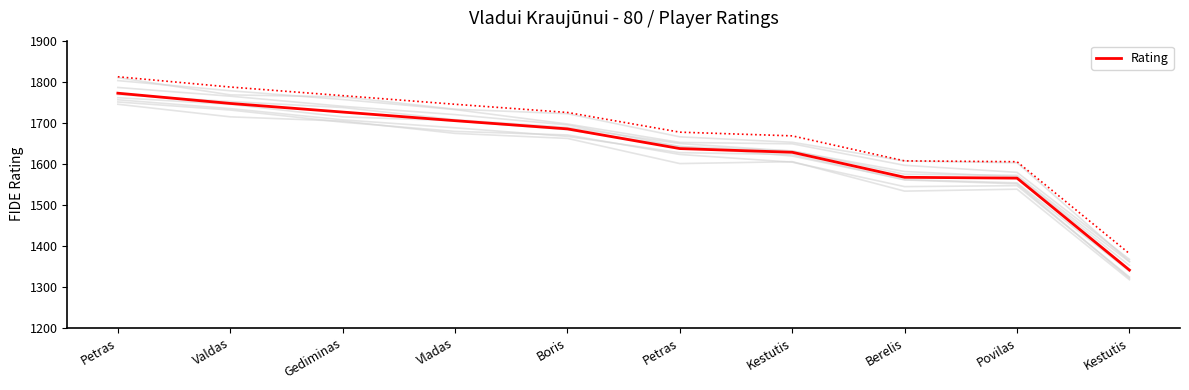

True or false: the data has more than 1 interior local peaks.

False